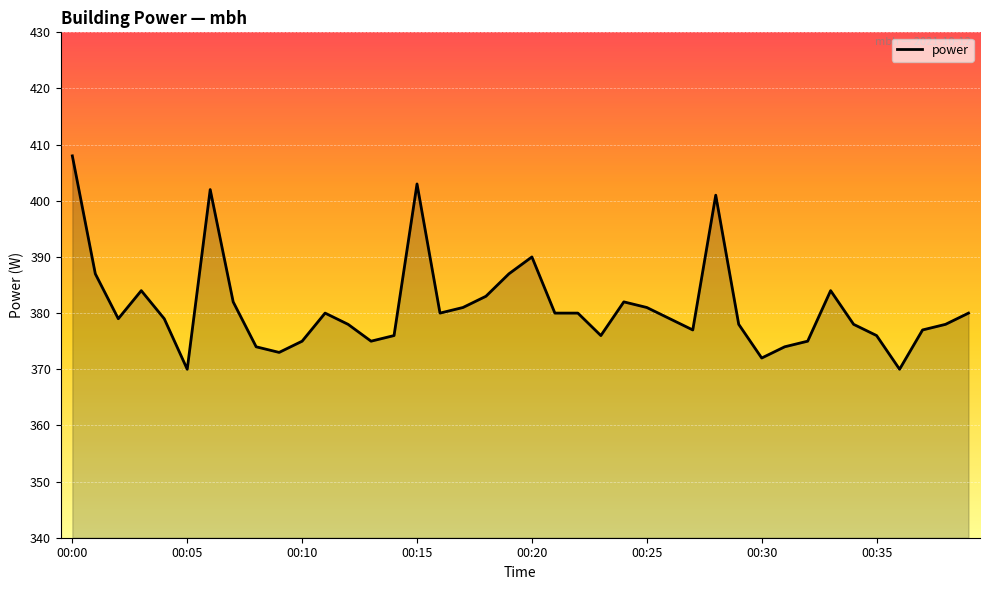

What is the minimum value shown in the chart?

370